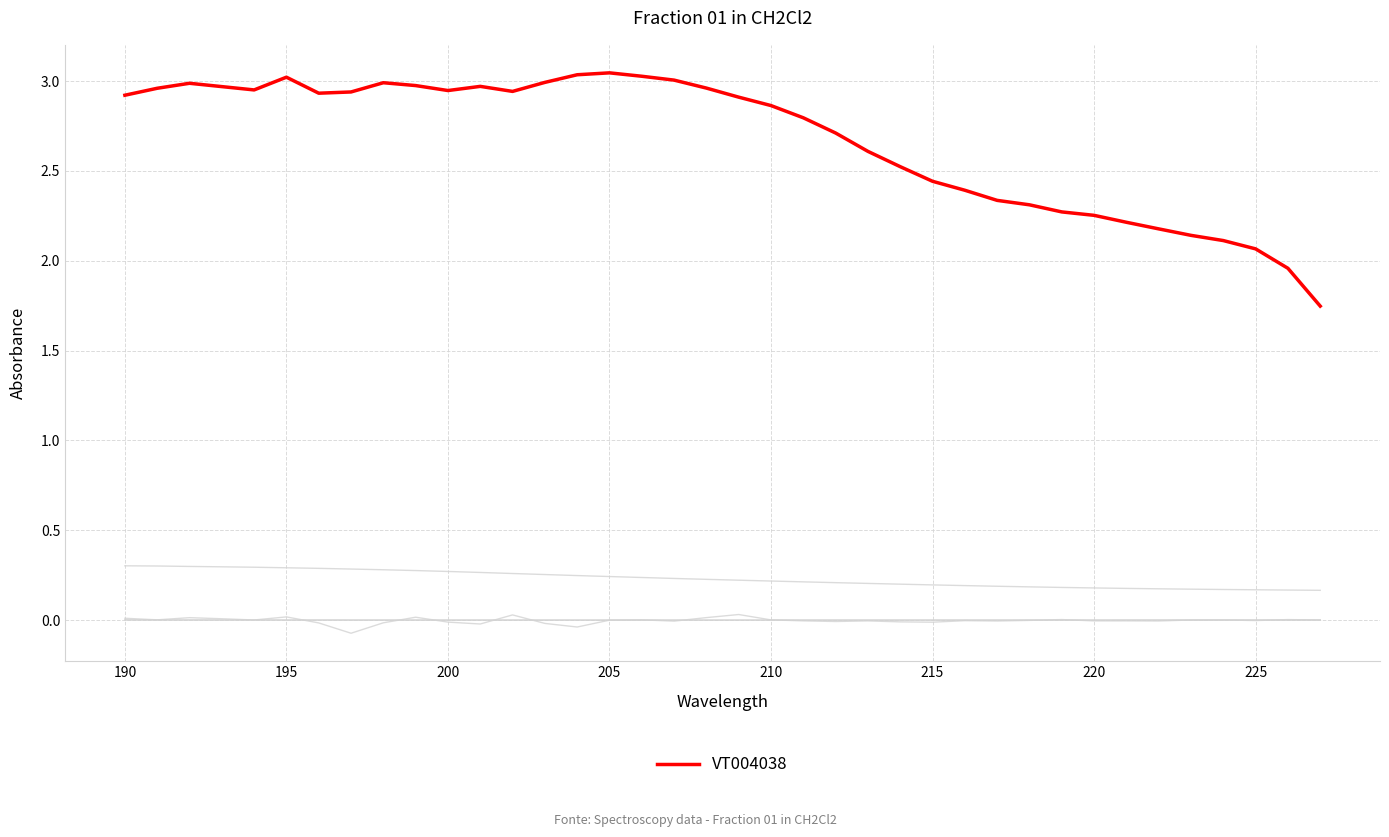

Does the chart display data point markers on the line(s)?

No